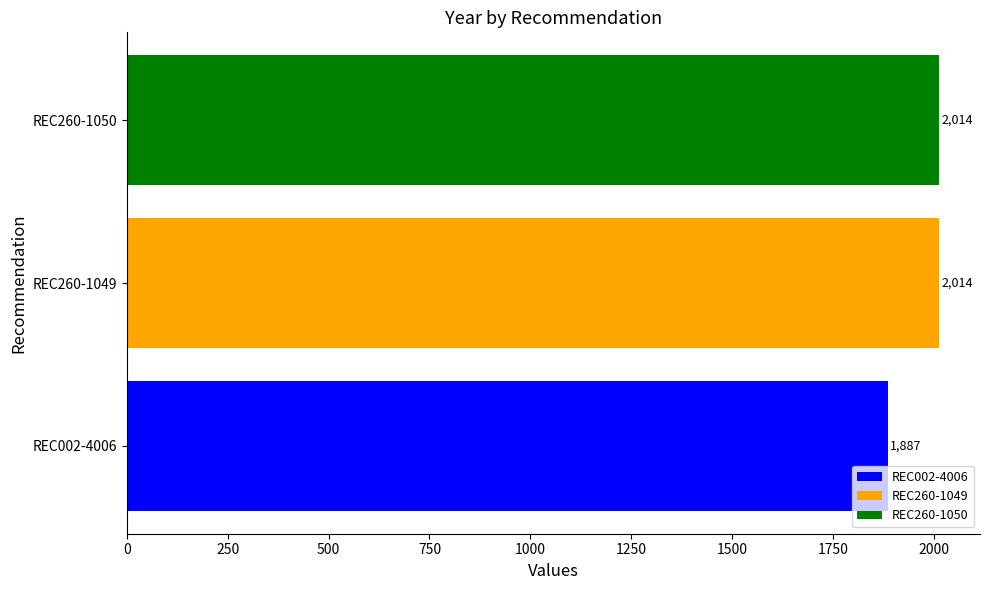

List the labels in order of REC260-1049 value, smallest first.

REC260-1049